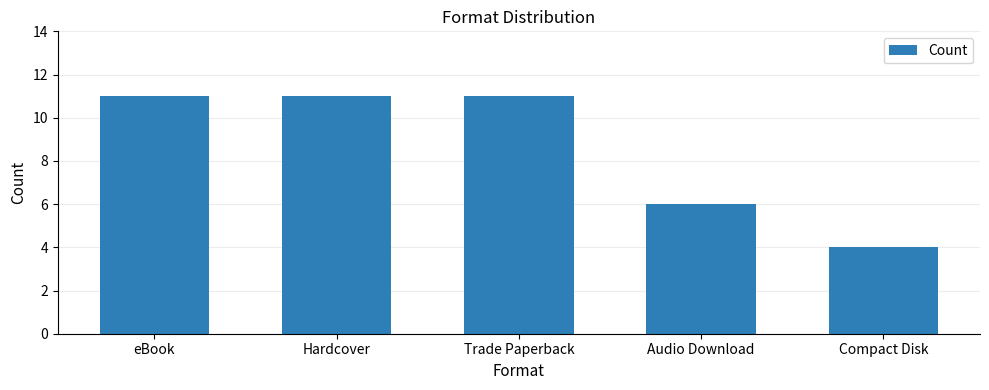

How many data points are less than 11?

2